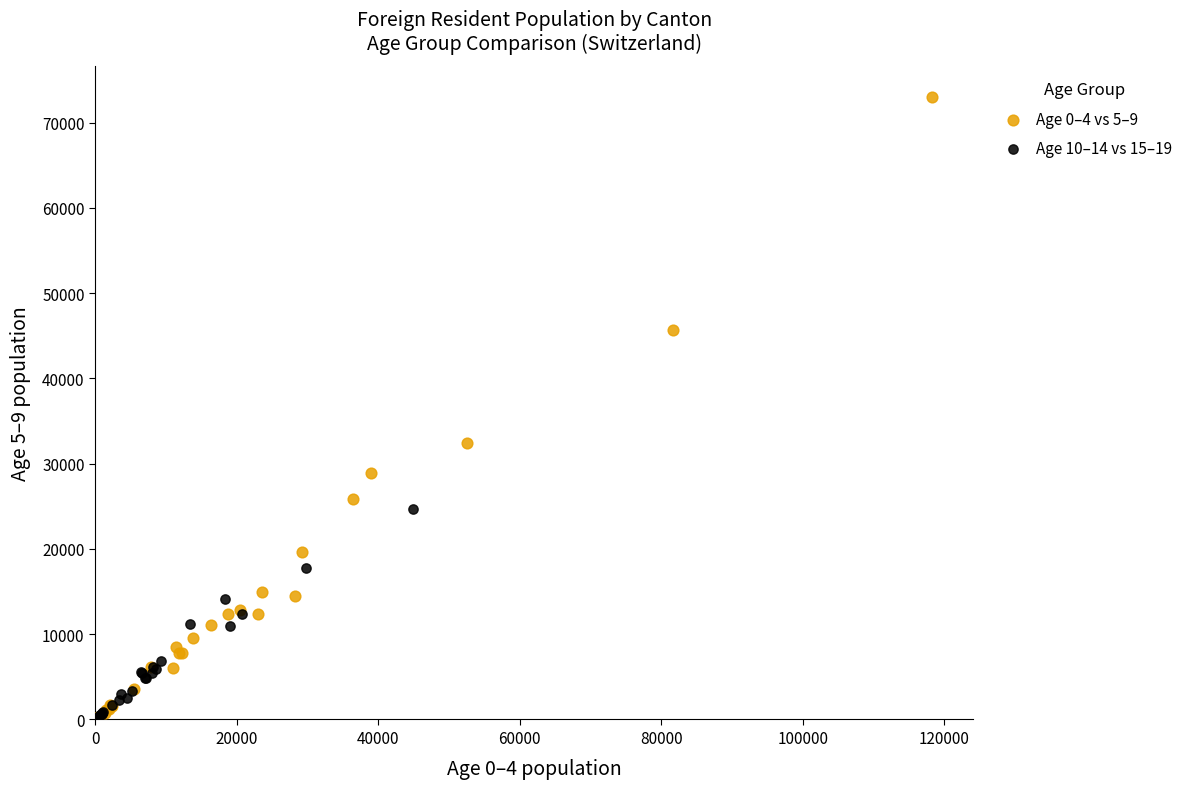

Which series has the largest Y range (max minus min)?

Age 0–4 vs 5–9